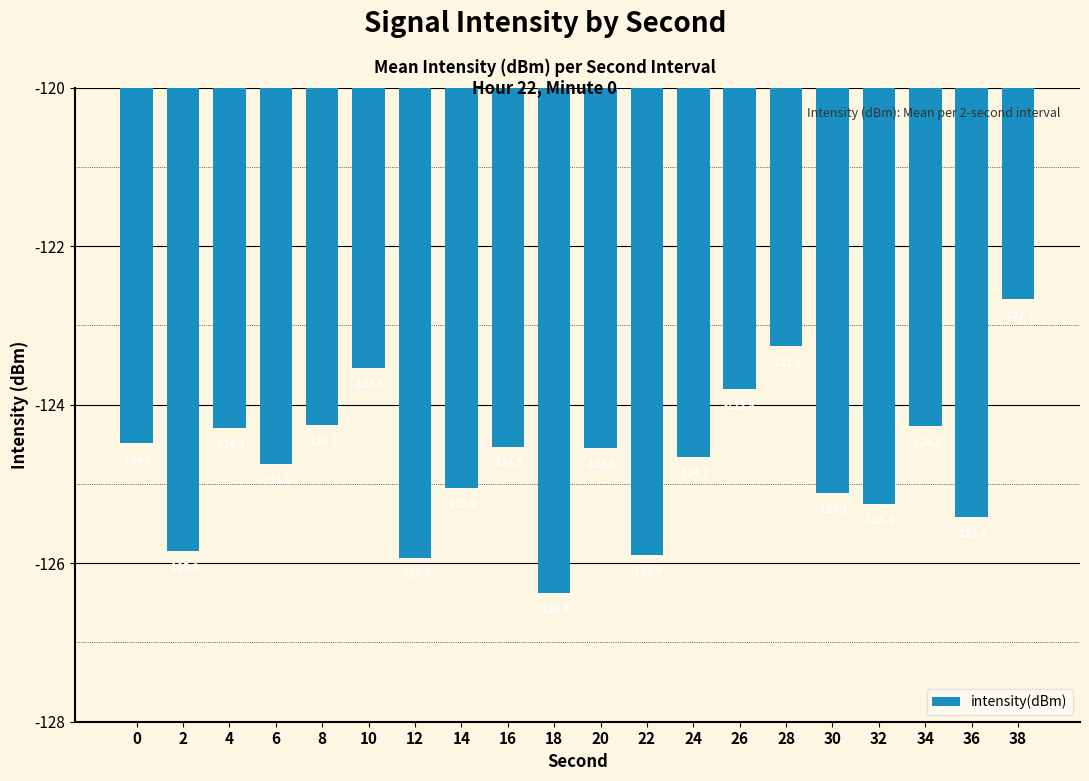

Does the chart contain any negative values?

Yes